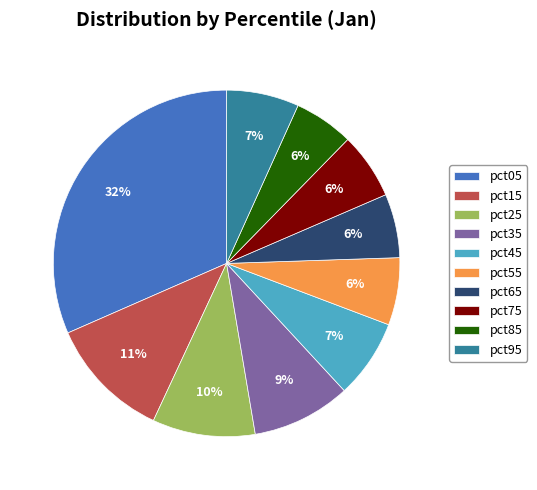

Is it true that pct55 is 1% of the pie?

False